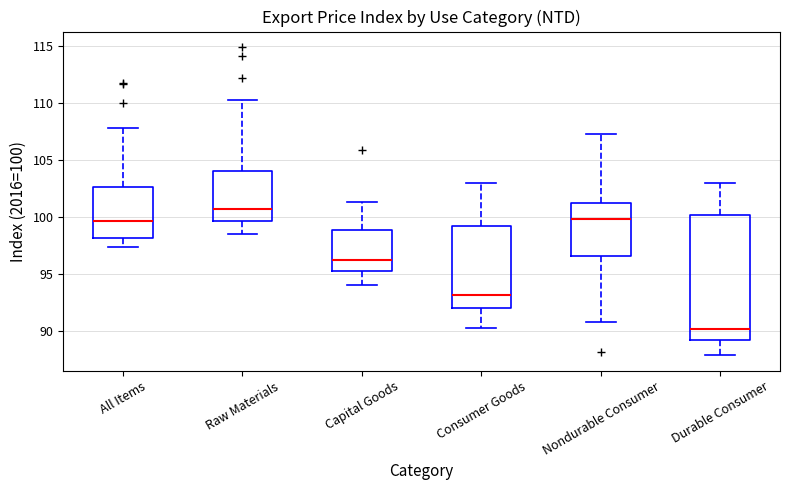

Where is the upper edge of the box for All Items on the y-axis? The values are not printed on the chart, so give them approximately, as read against the axis.

102.5